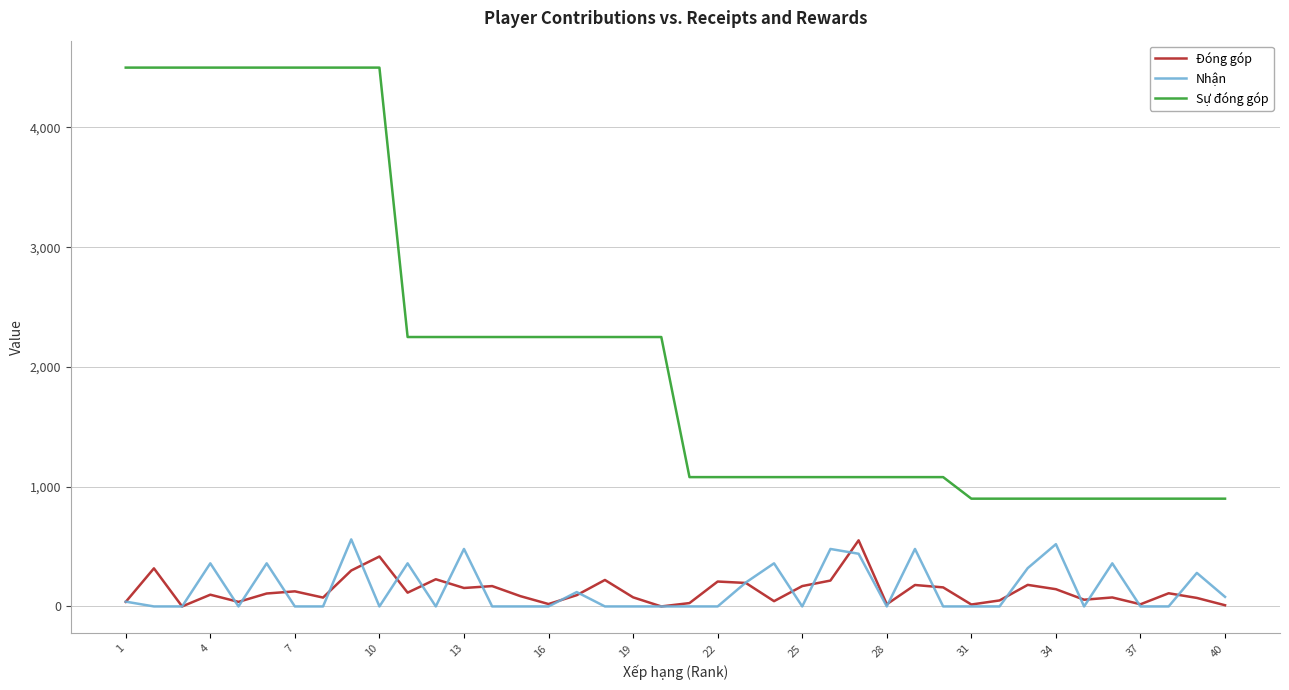

What is the highest value of the Nhận series?

560